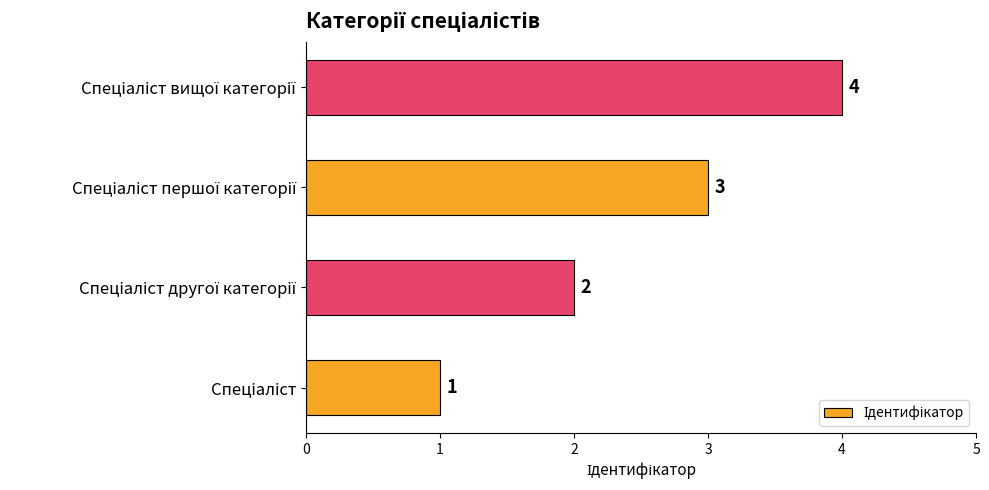

Count the values in the range 2 to 4.

3